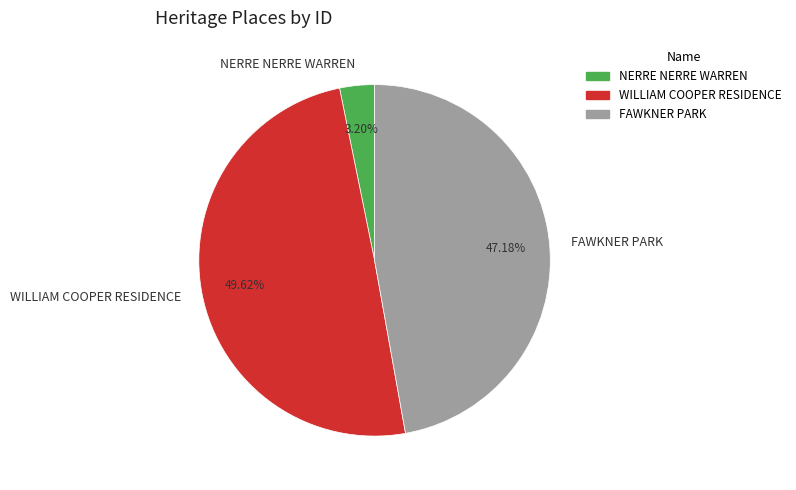

How many slices are in this pie chart?

3